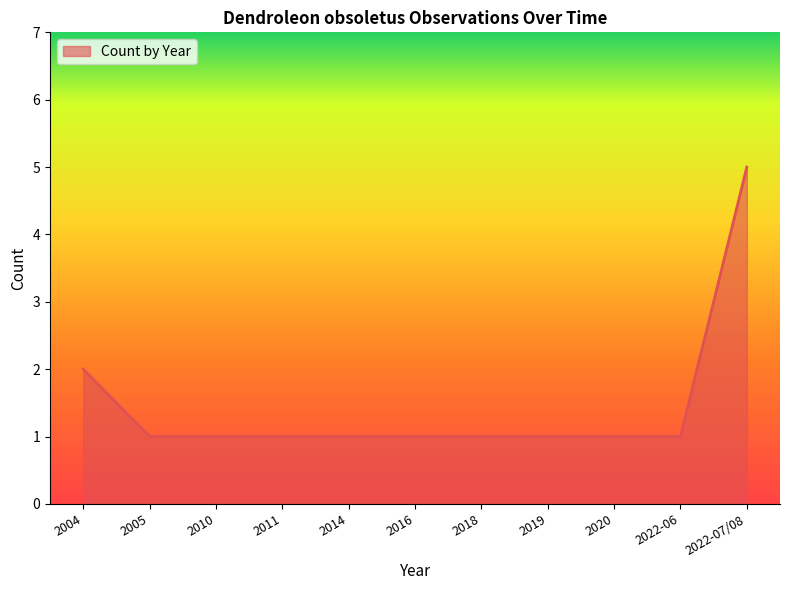

The chart shows a value of 1 at 2005. True or false?

True